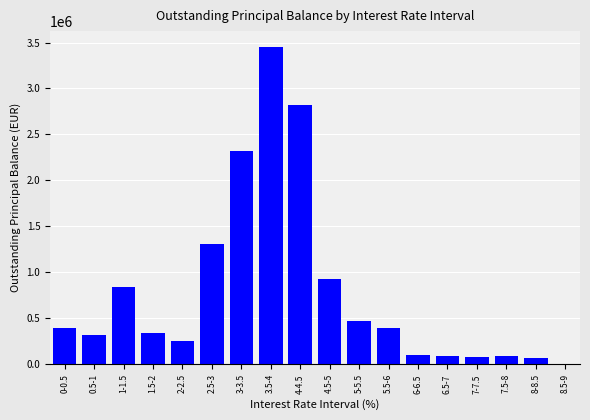

Is it true that the value at 1-1.5 is 843103.0?

True